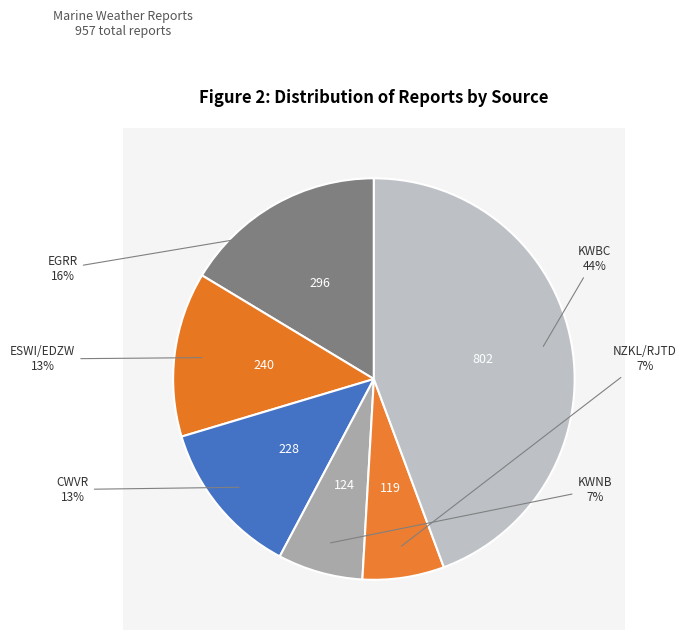

Is there any slice that represents more than half of the pie?

No